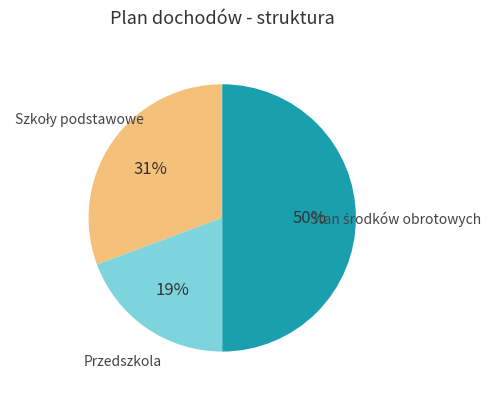

How many slices are in this pie chart?

3